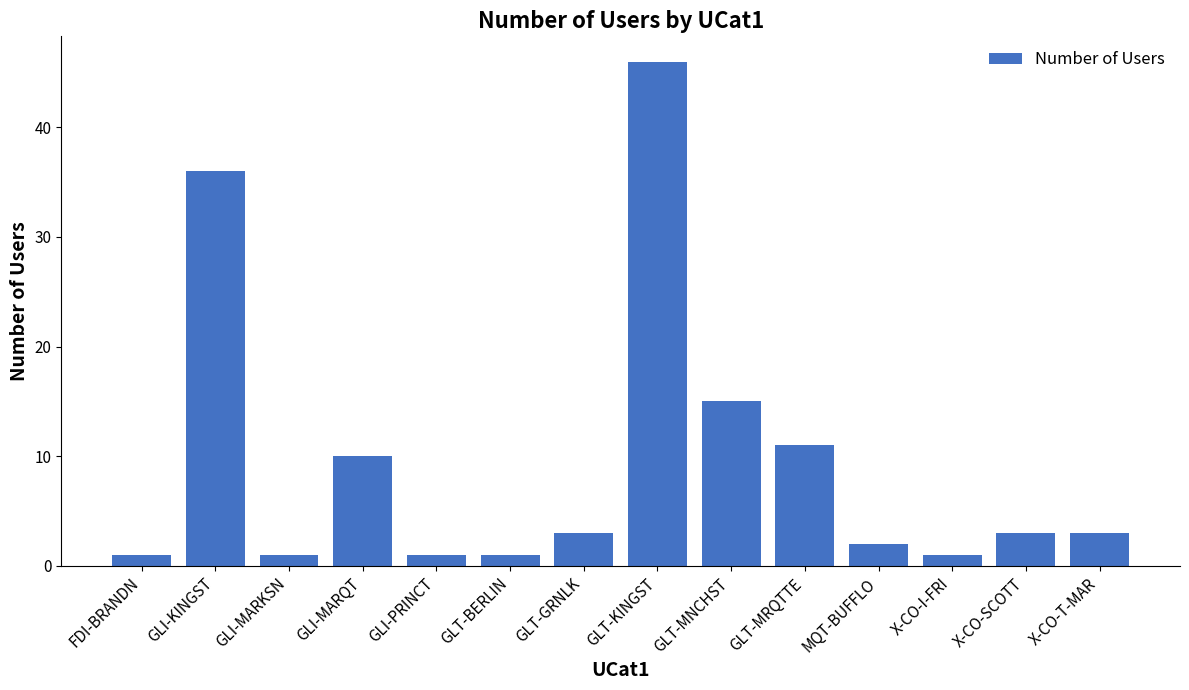

How many categories are shown in the chart?

14